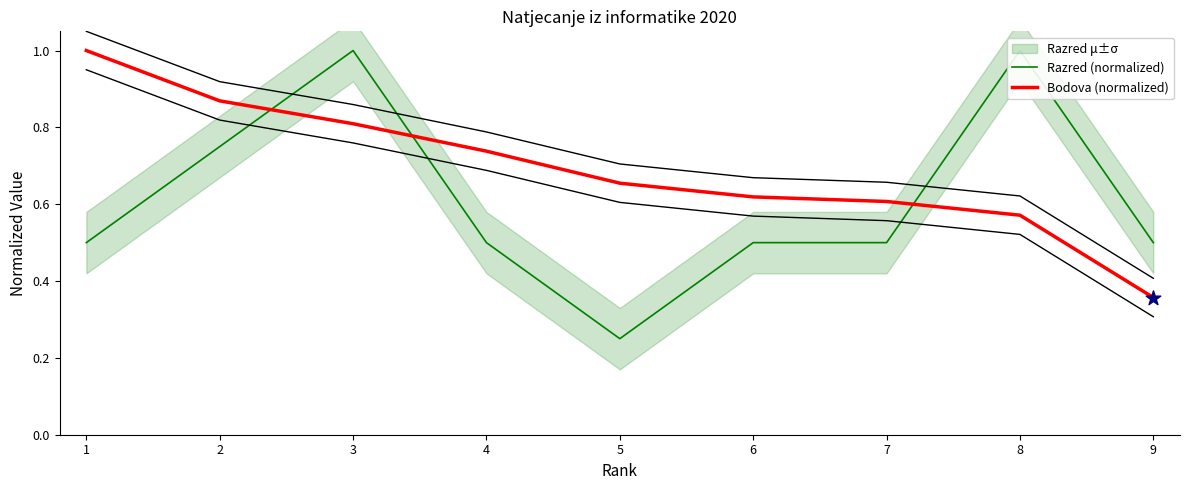

Which series has the largest total across all categories?

Bodova (normalized)